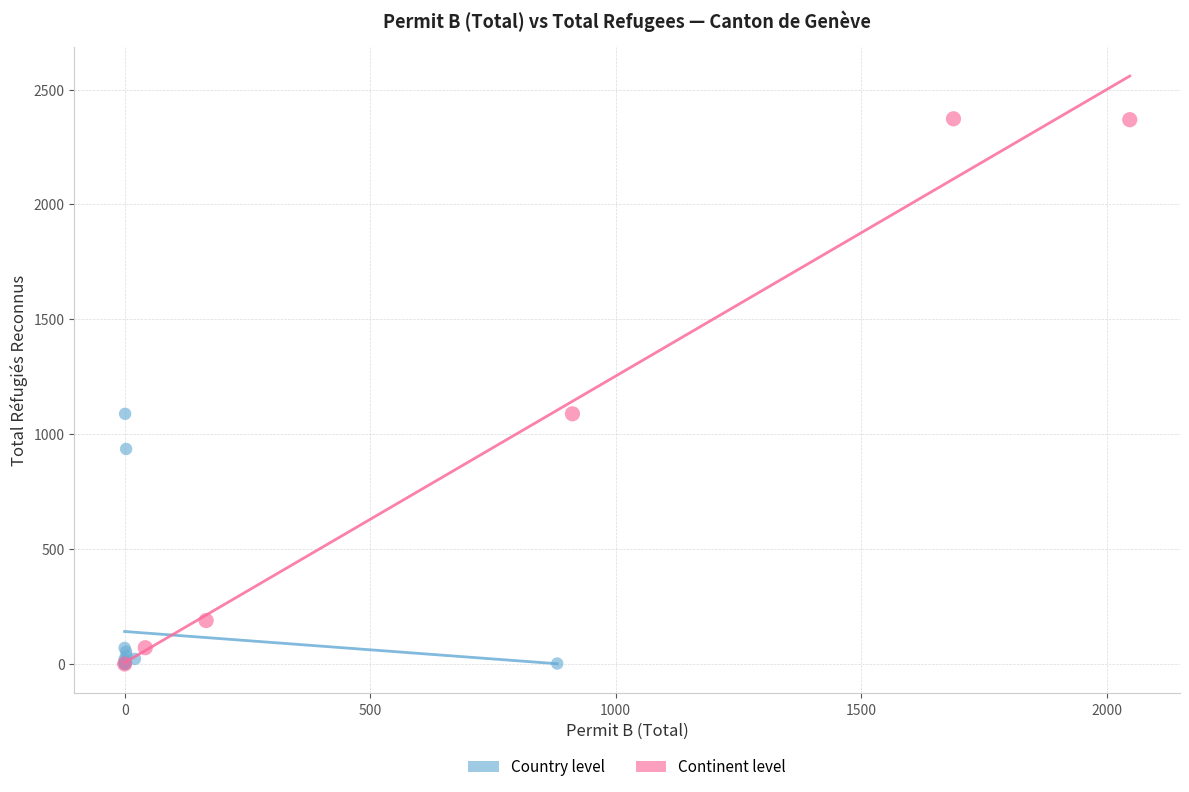

Which series reaches the maximum Y coordinate?

Continent level